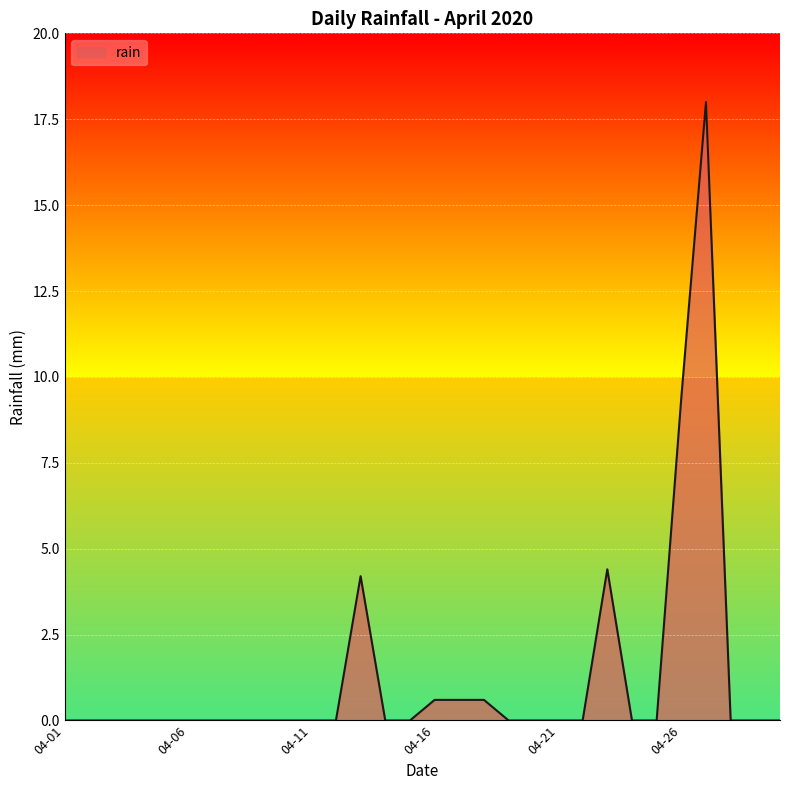

How many lines are shown in the chart?

1